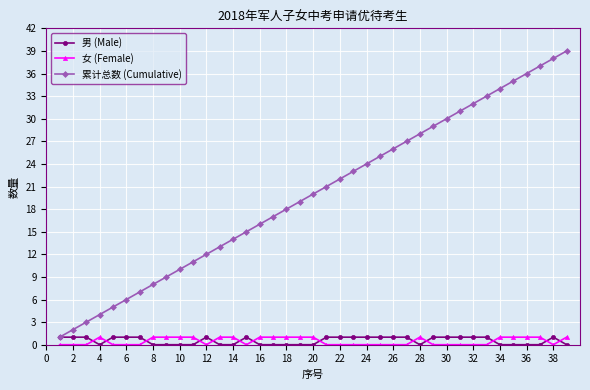

After their last crossing, which series has the higher values: 女 (Female) or 男 (Male)?

女 (Female)